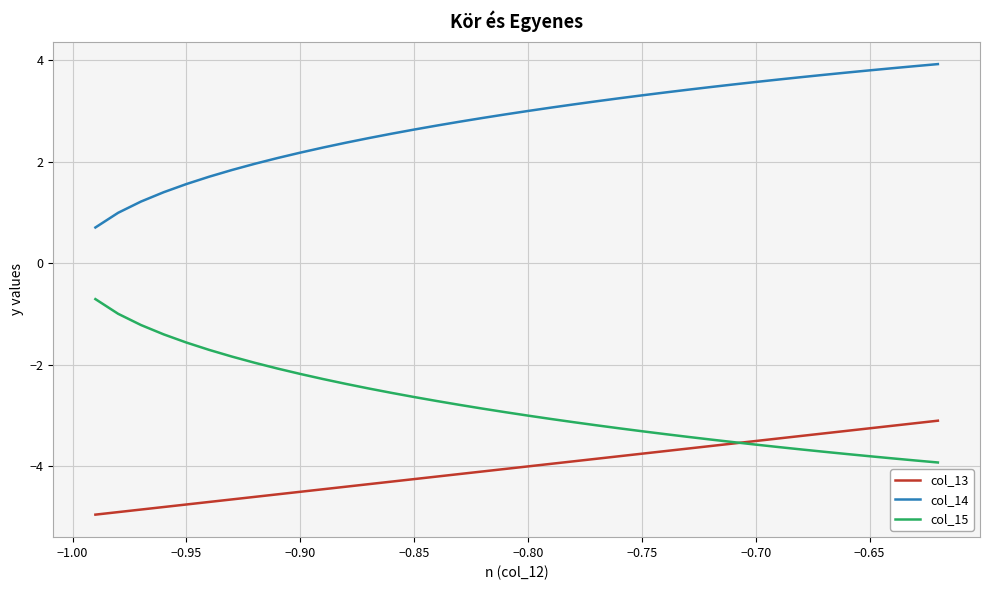

What is the highest value of the col_15 series?

-0.7